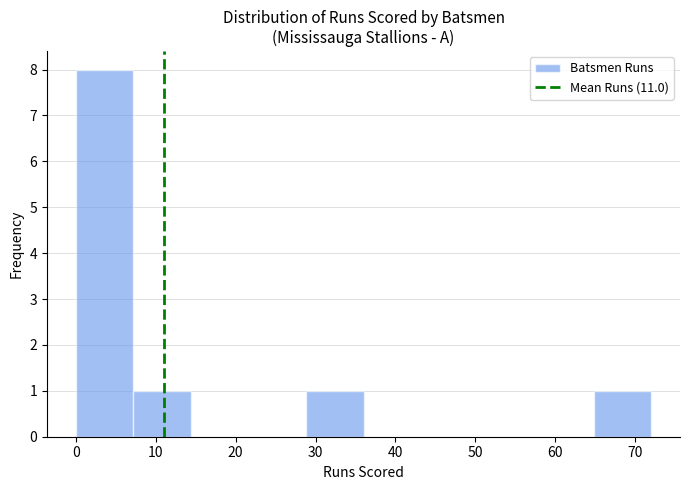

Over which range of the x-axis is the bar tallest?

0.0 to 7.2